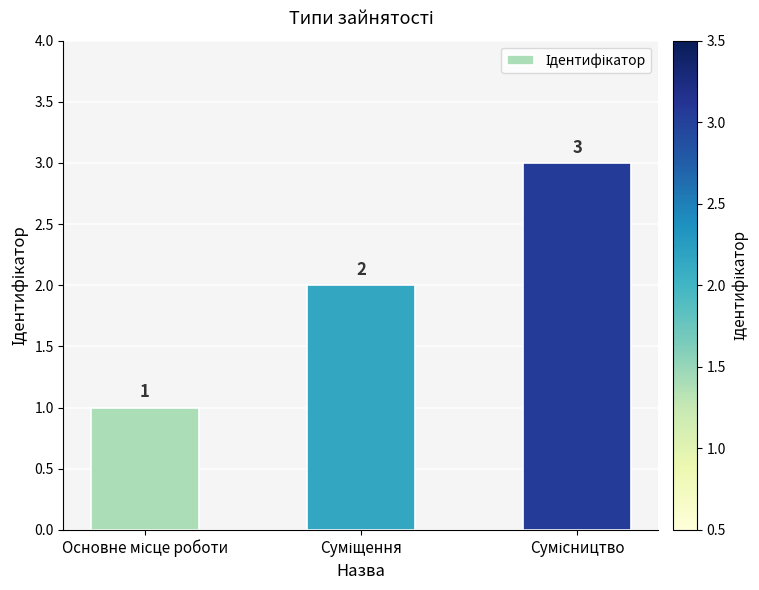

What is the value of the 2nd bar from the left?

2